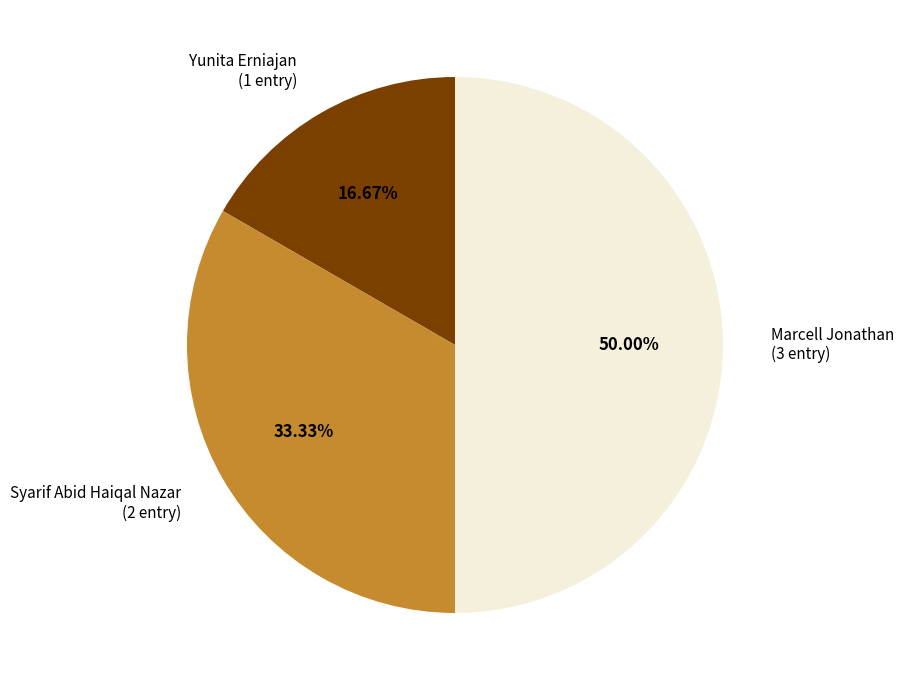

Does Syarif Abid Haiqal Nazar represent more than half of the total?

No